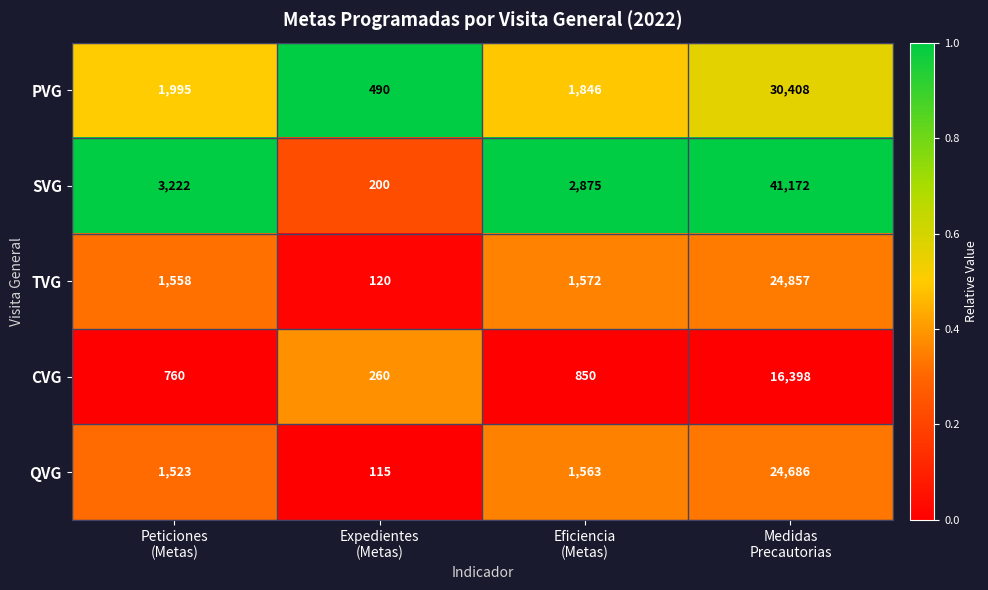

What is the difference between the maximum and minimum values in the QVG series?

24571